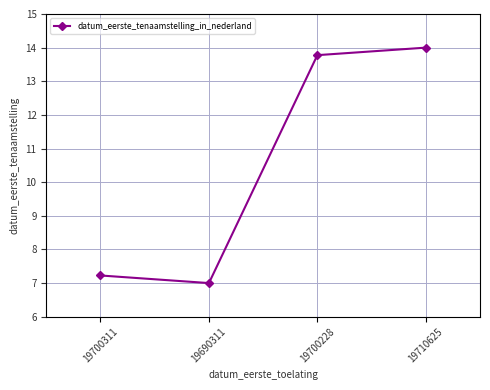

At which label does the data first exceed 13?

19700228